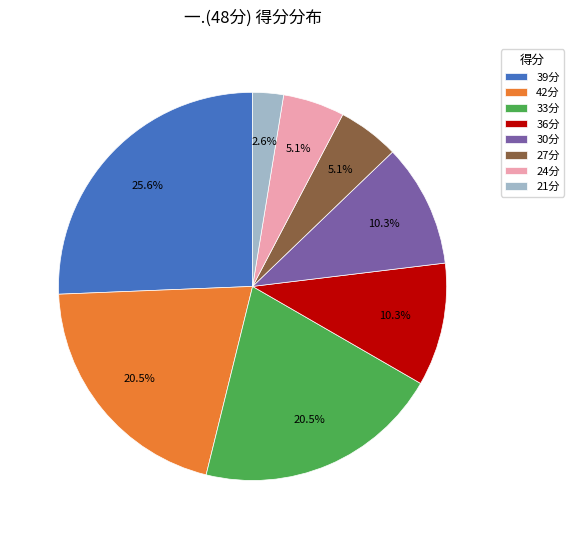

To the nearest percent, what is the average slice percentage?

12%